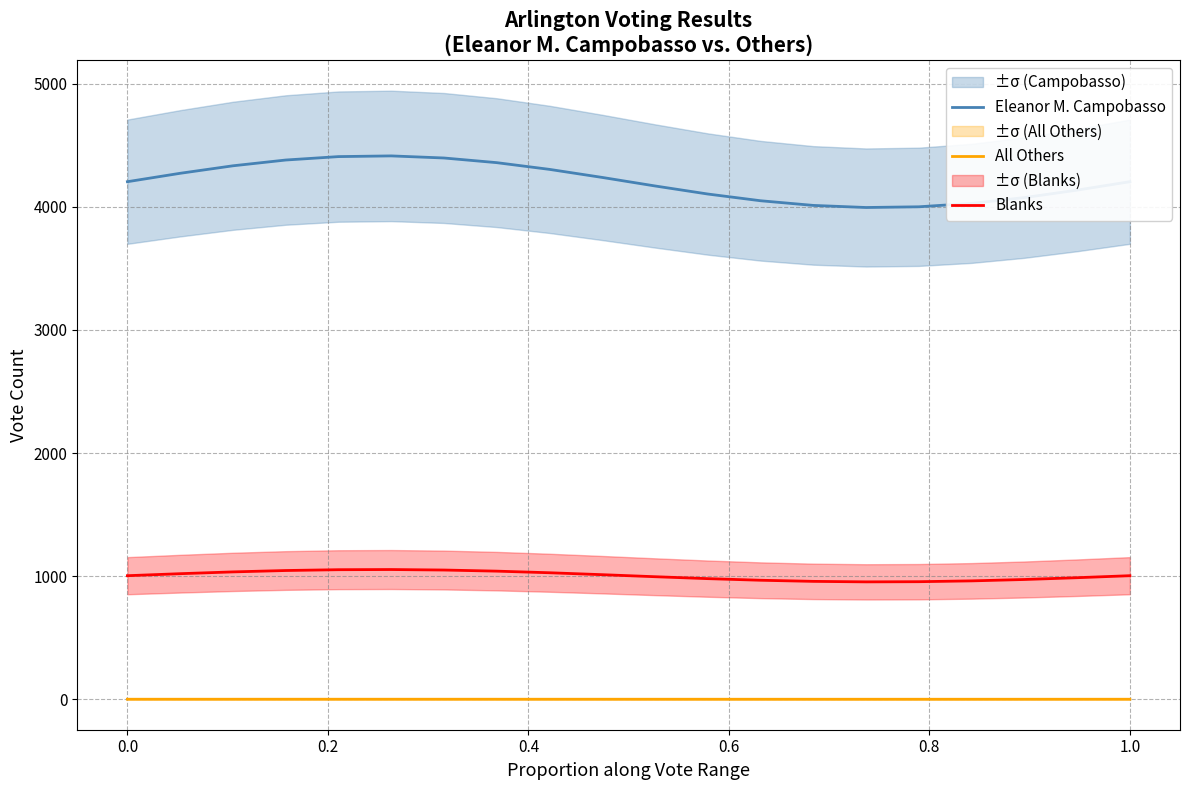

What is the lowest value of the Blanks series?

954.9